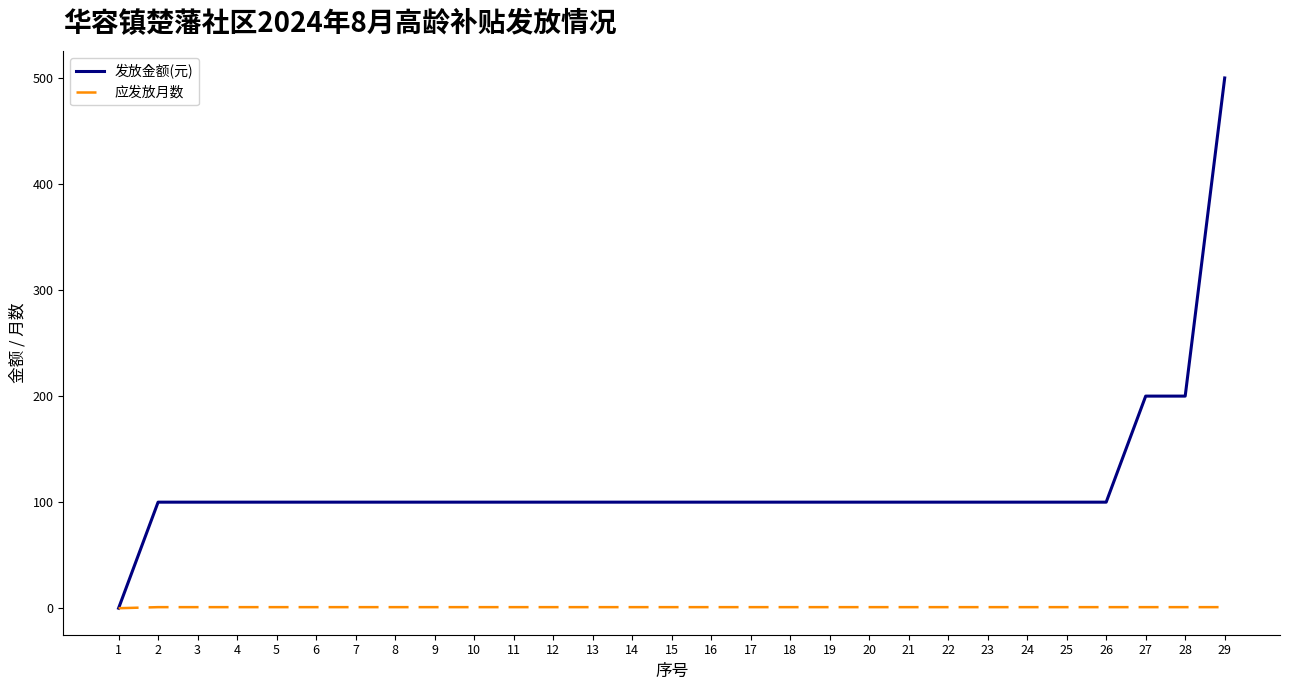

What is the difference between the highest and lowest values at 18?

99